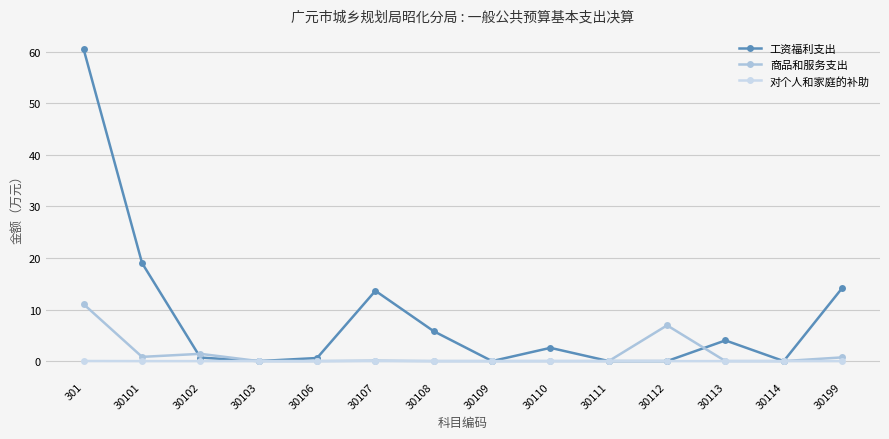

Is it true that 对个人和家庭的补助 equals 0.0 at 30102?

True